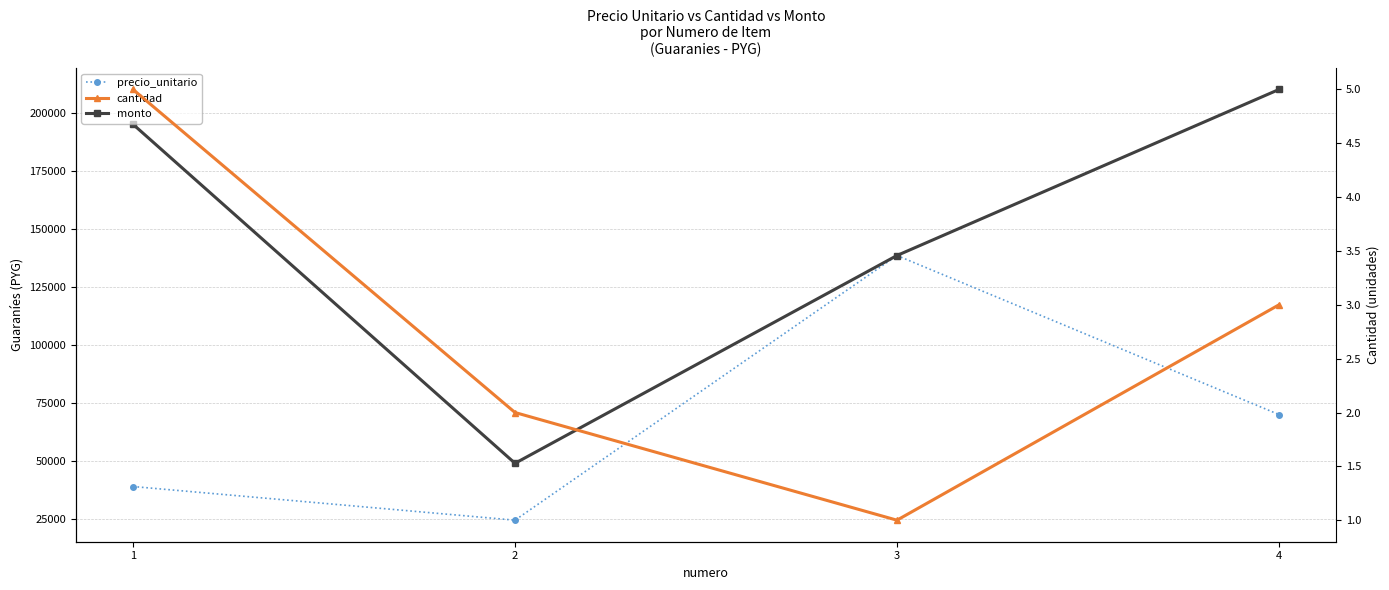

Which series has the largest range (max minus min)?

monto